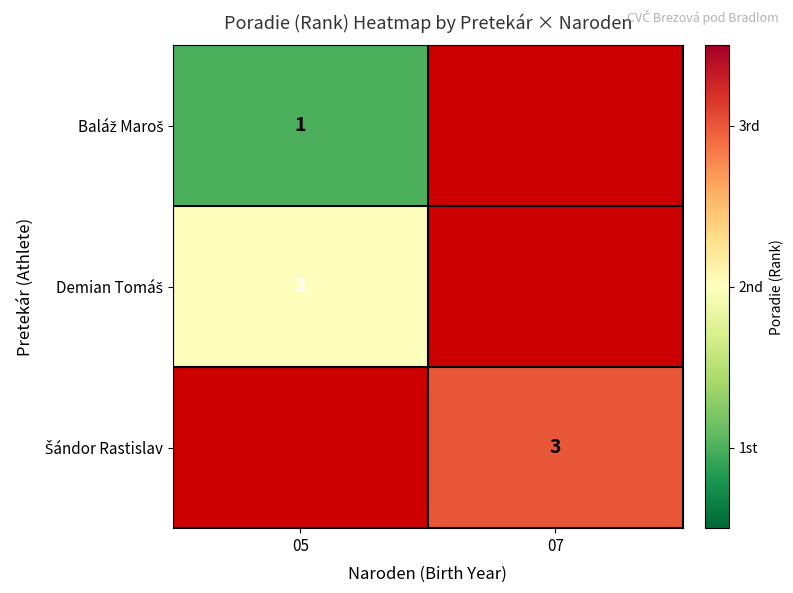

Which category has the highest value in the Demian Tomáš series?

05